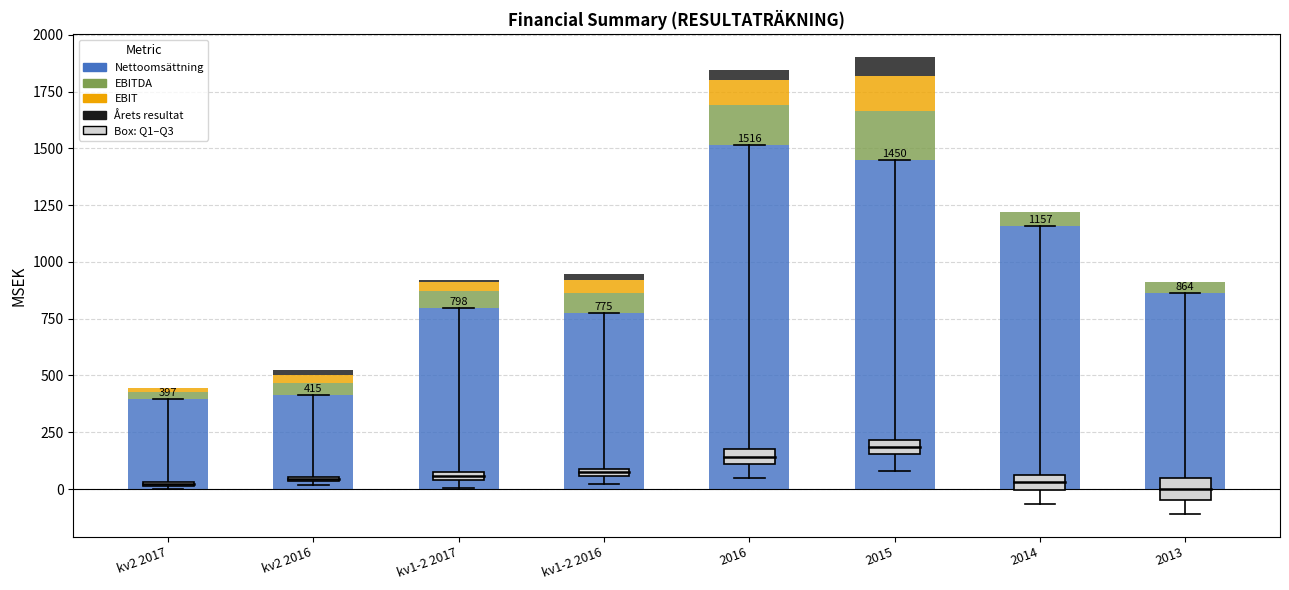

True or false: Nettoomsättning has a value of 415.1 at kv2 2016.

True